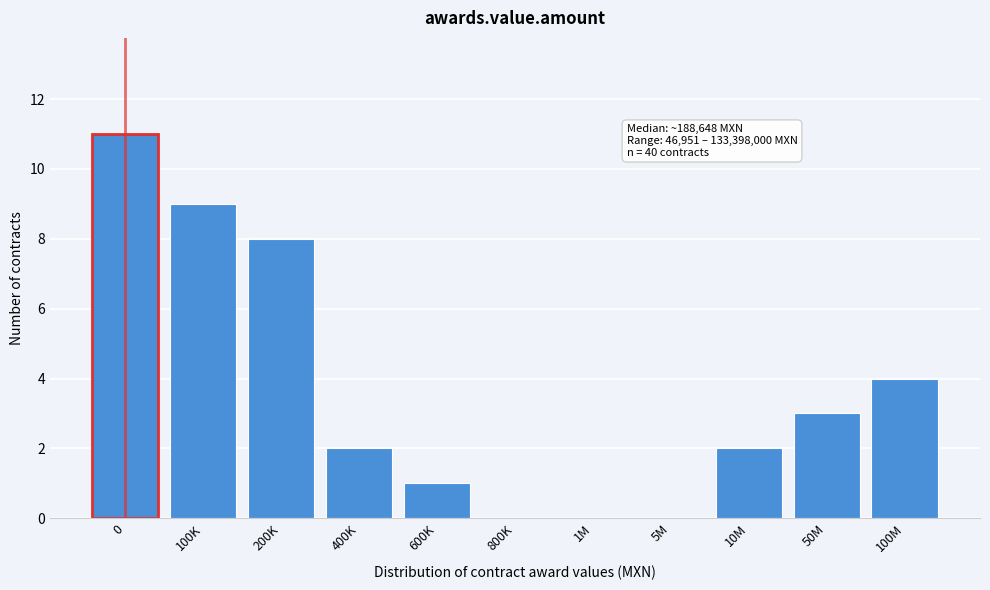

Reading left to right, extract all data points from this chart.

0=11	100K=9	200K=8	400K=2	600K=1	800K=0	1M=0	5M=0	10M=2	50M=3	100M=4